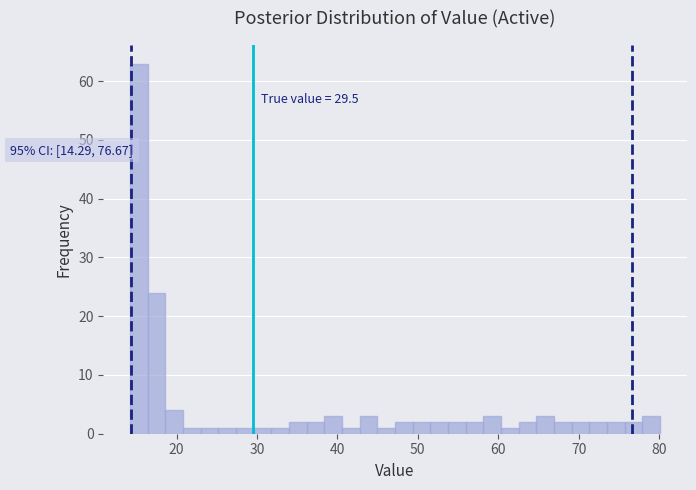

Around what value on the x-axis is the tallest bar? Give the approximate position of its centre, as read against the axis.

15